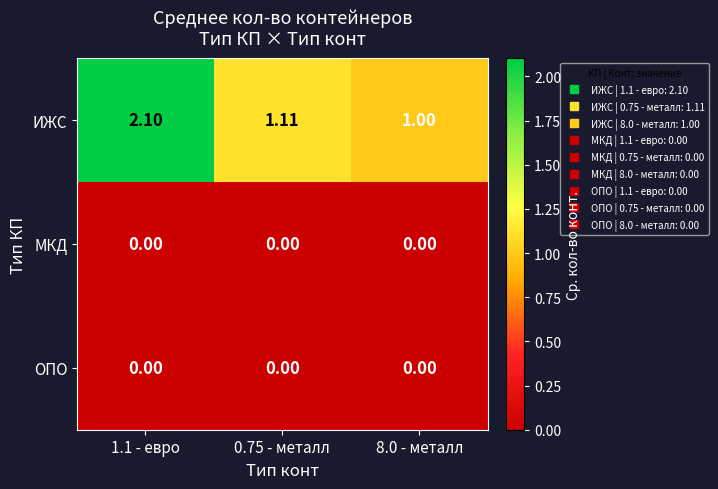

Which series changed the most between 0.75 - металл and 8.0 - металл?

ИЖС